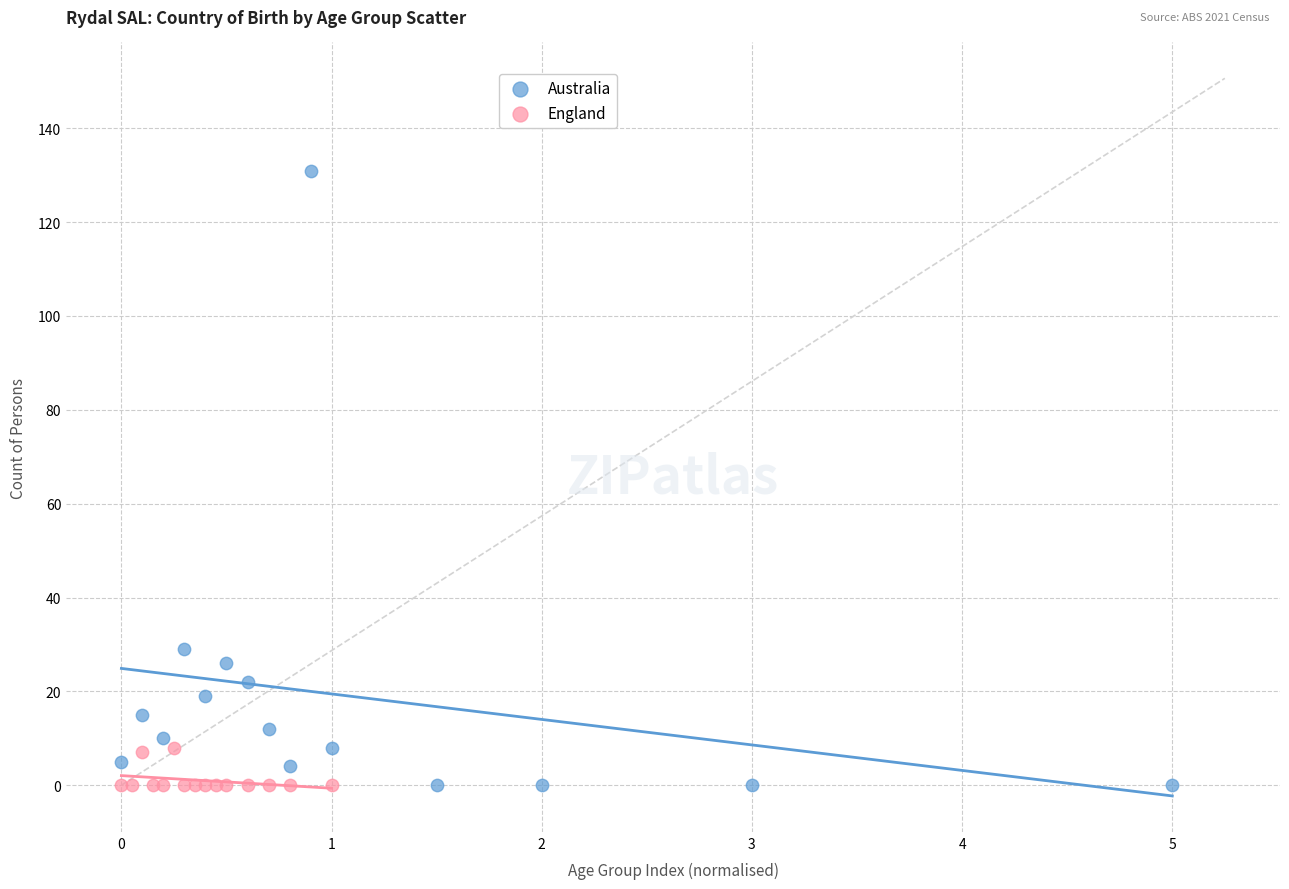

What are all the series names shown in the legend?

Australia, England